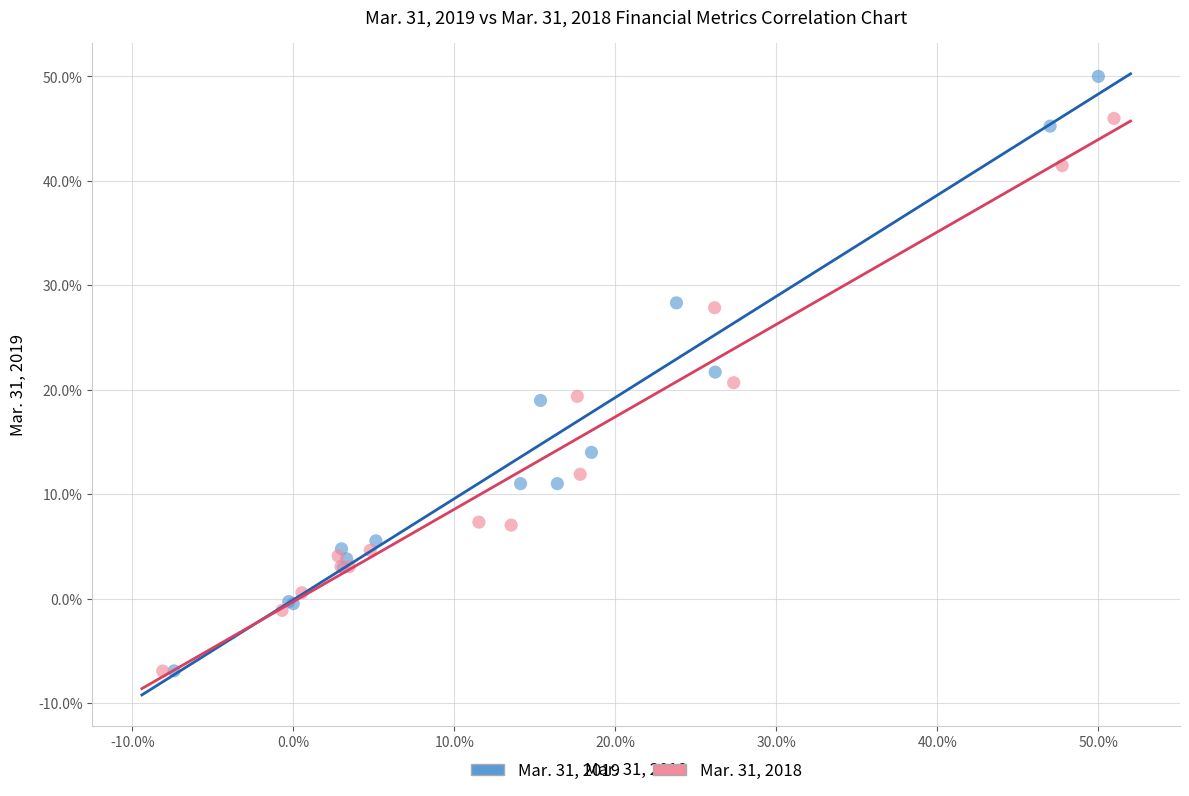

Which series contains the highest Y value?

Mar. 31, 2019